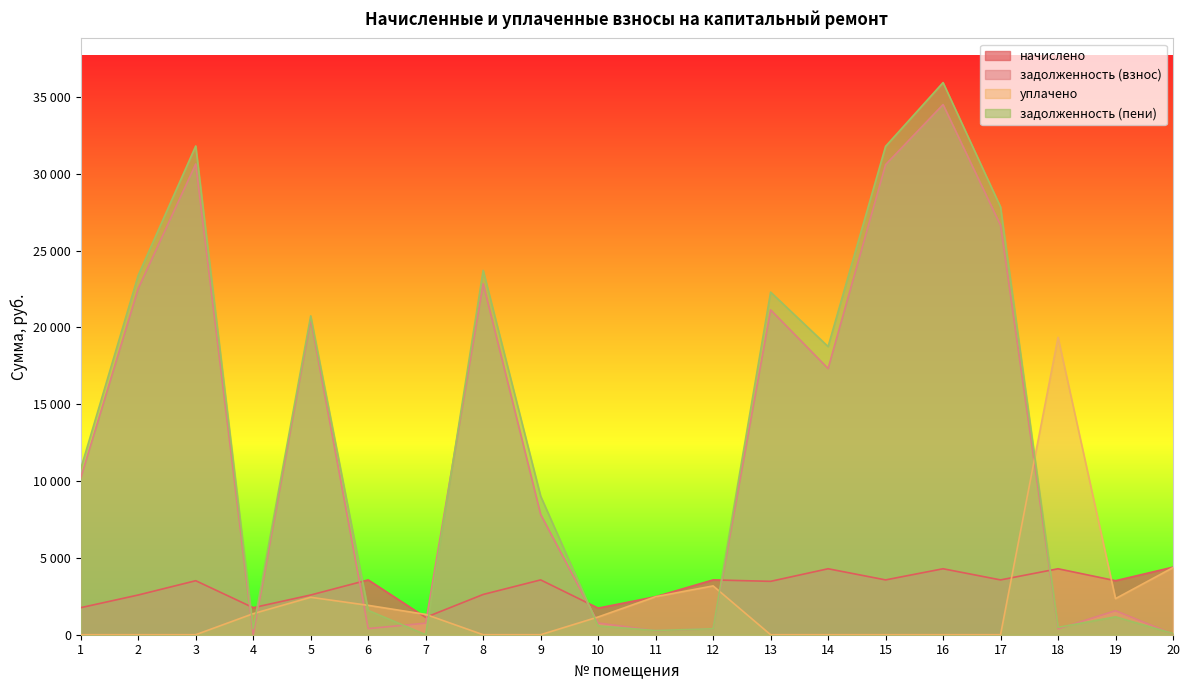

Rank the categories by уплачено value from lowest to highest.

1, 2, 3, 8, 9, 13, 14, 15, 16, 17, 10, 7, 4, 6, 19, 5, 11, 12, 20, 18